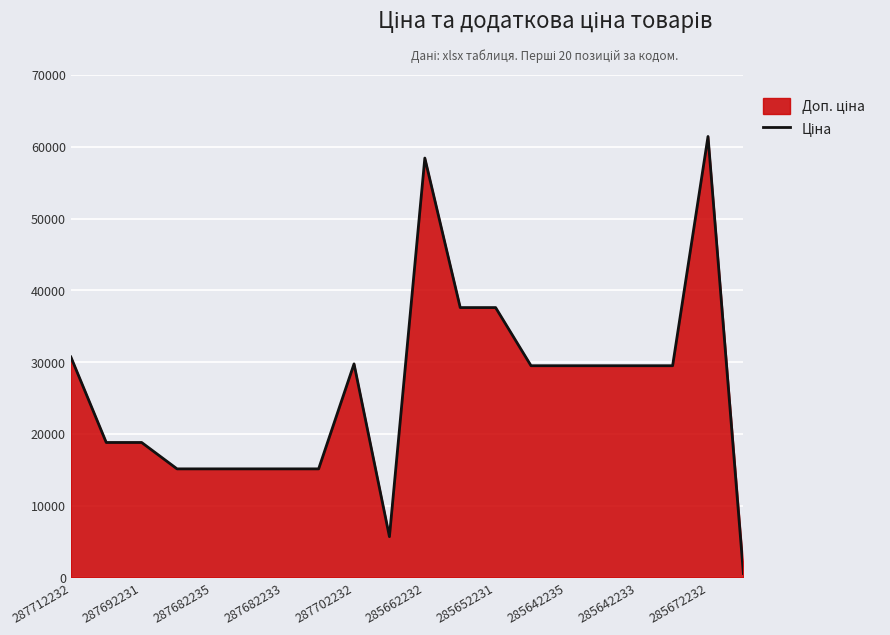

Does the chart have visible grid lines?

Yes